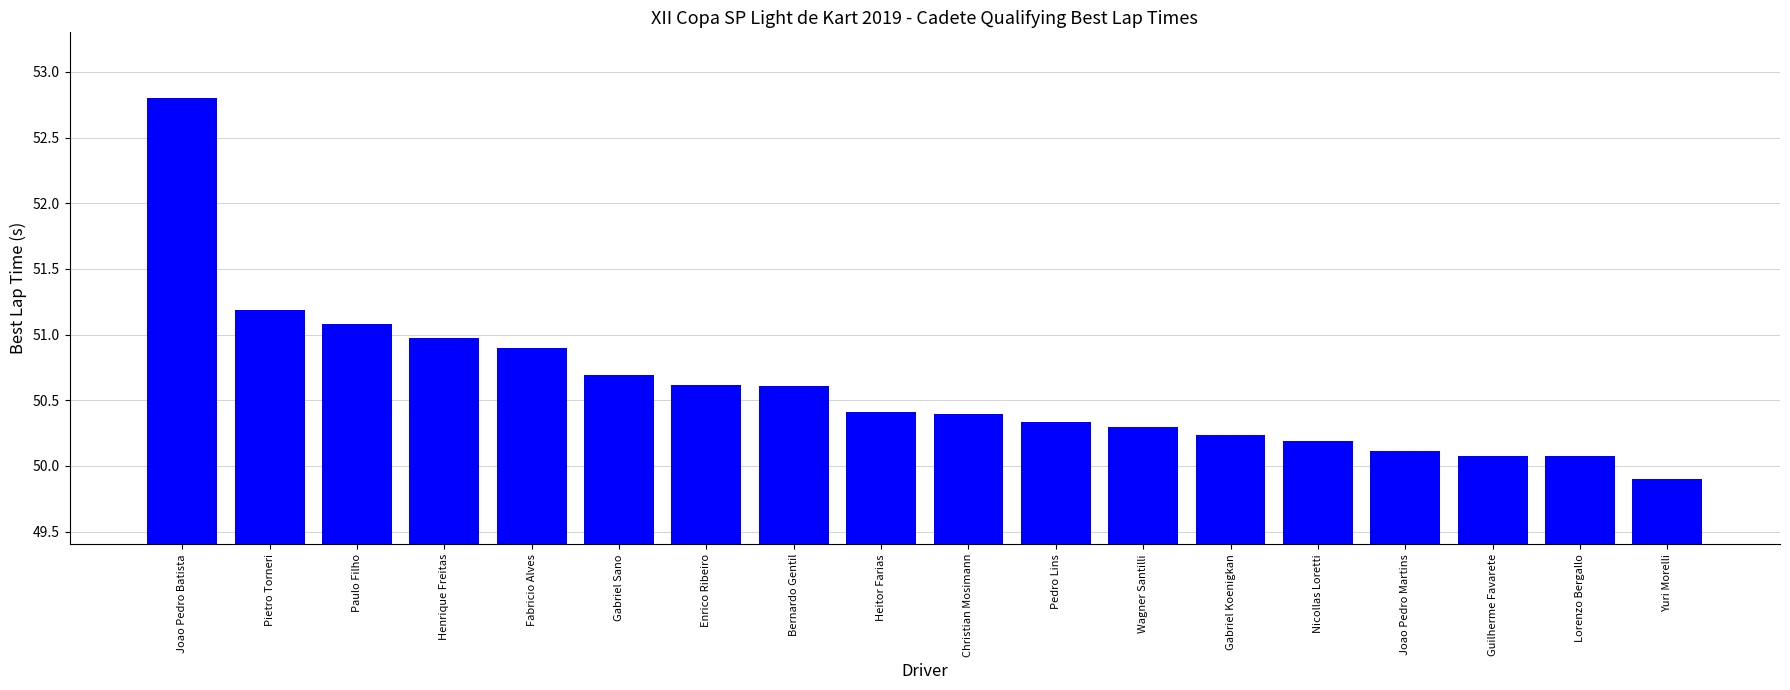

What is the change in value from Henrique Freitas to Guilherme Favarete?

-0.9